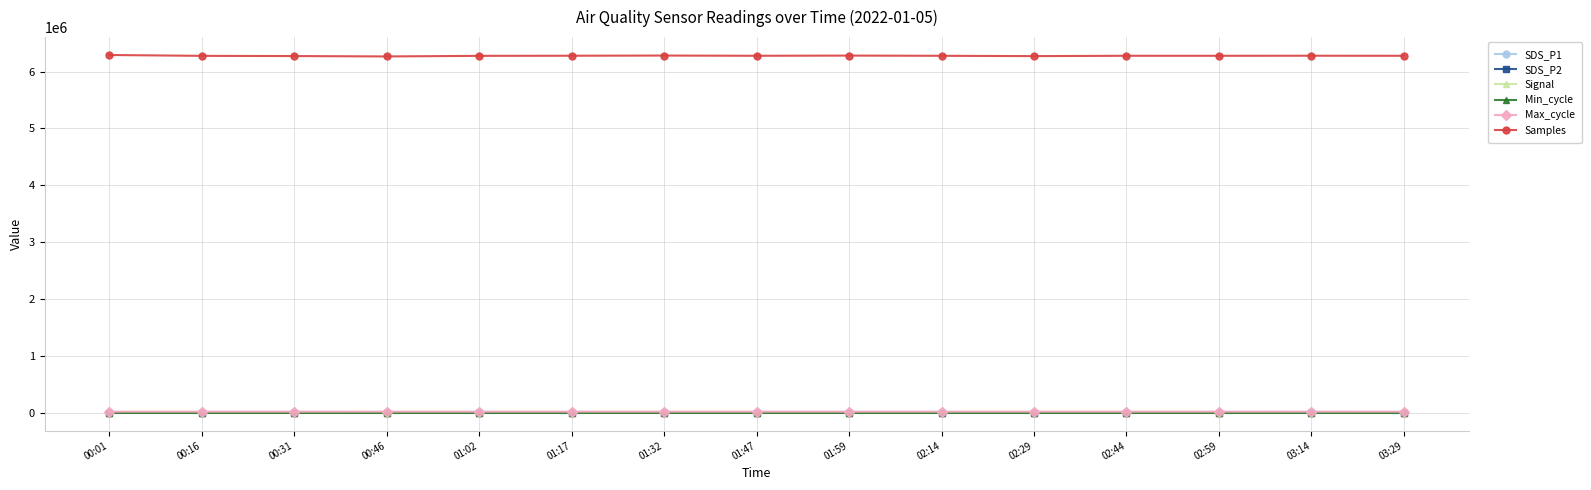

Which series has the largest total across all categories?

Samples